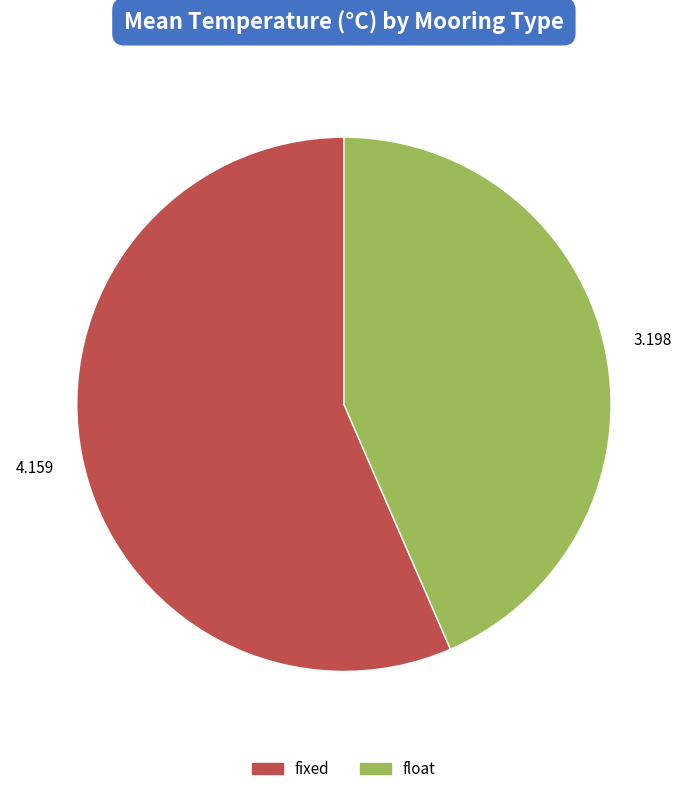

Combined, do float and fixed account for over 50%?

Yes